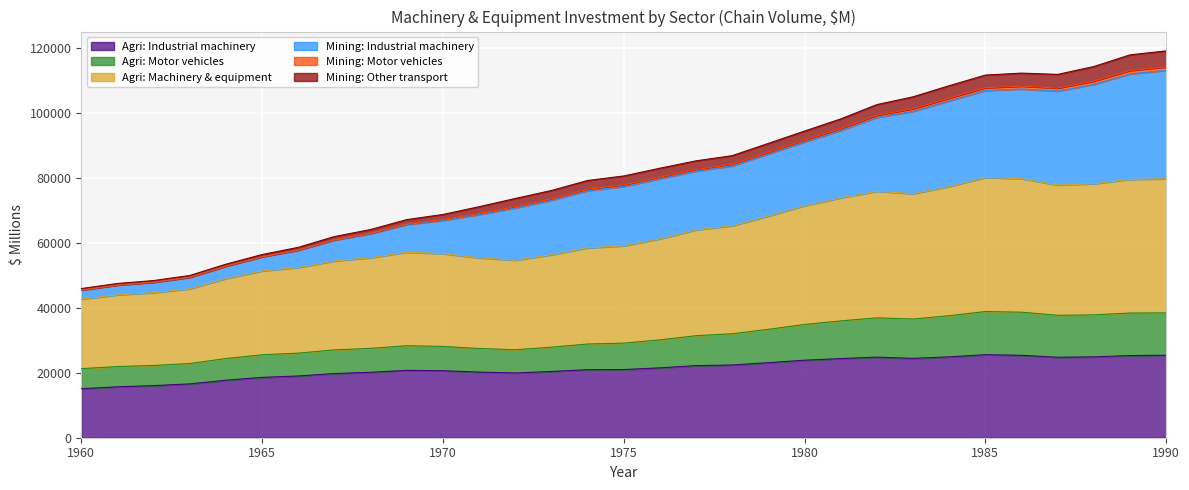

What is the sum of all Mining: Other transport values?

93987